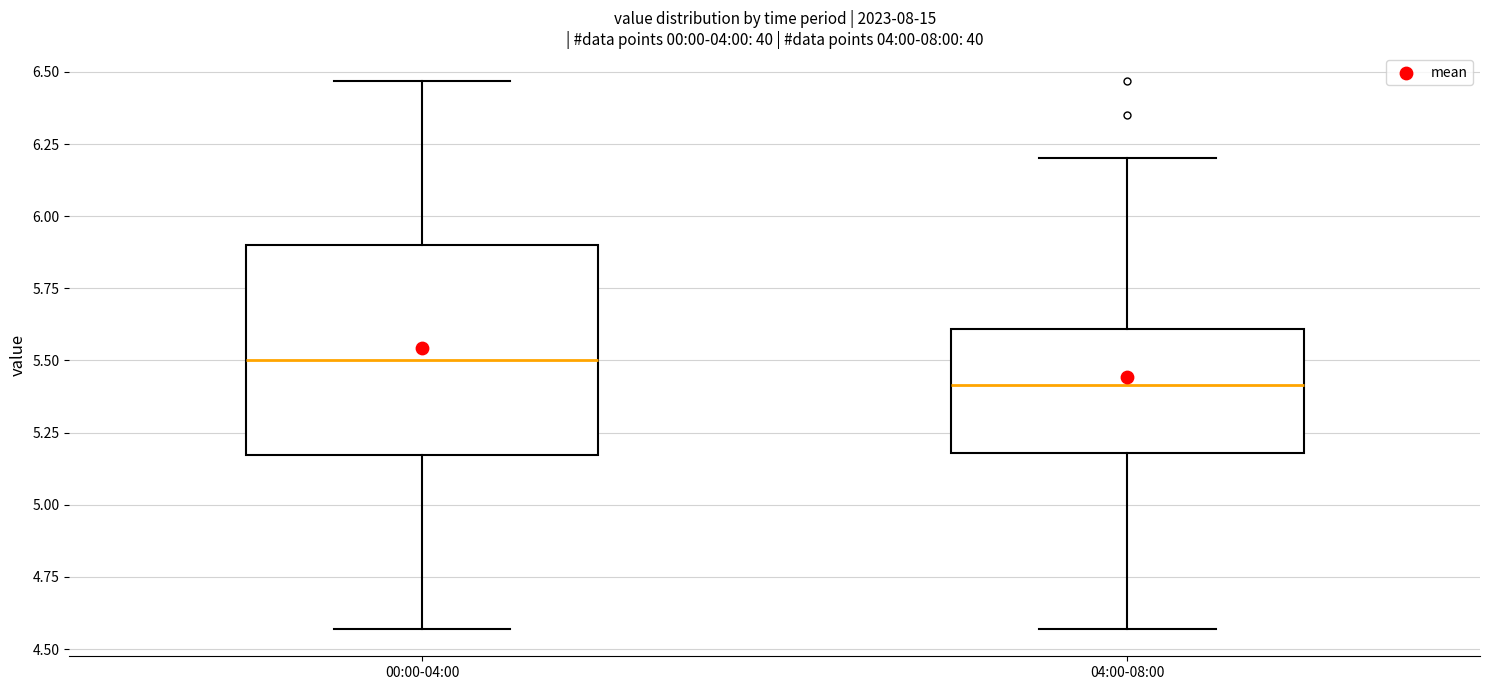

Reading left to right, transcribe this box plot: for each box, give where its median line is, the range the box spans, and where its two whiskers end, as read against the y-axis. The values are not printed on the chart, so give them approximately, as read against the axis.

00:00-04:00: median 5.50, box 5.15 to 5.90, whiskers 4.55 to 6.45
04:00-08:00: median 5.40, box 5.20 to 5.60, whiskers 4.55 to 6.20